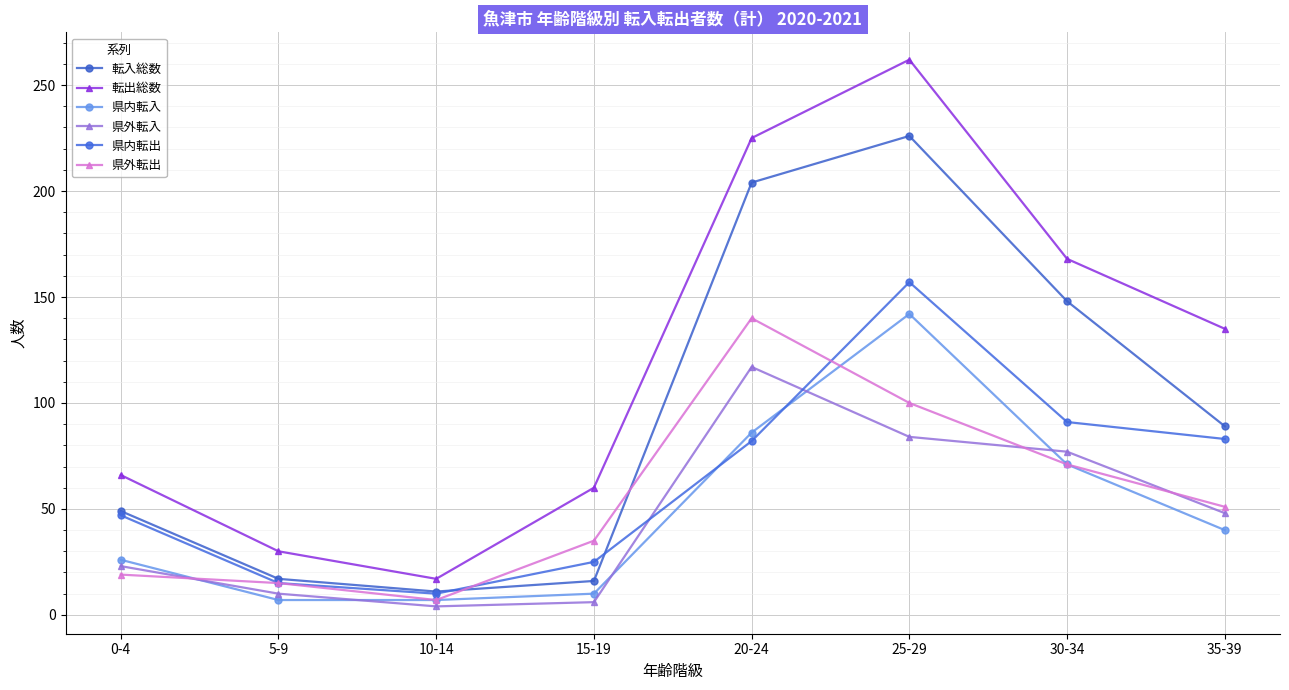

Which series has the largest range (max minus min)?

転出総数